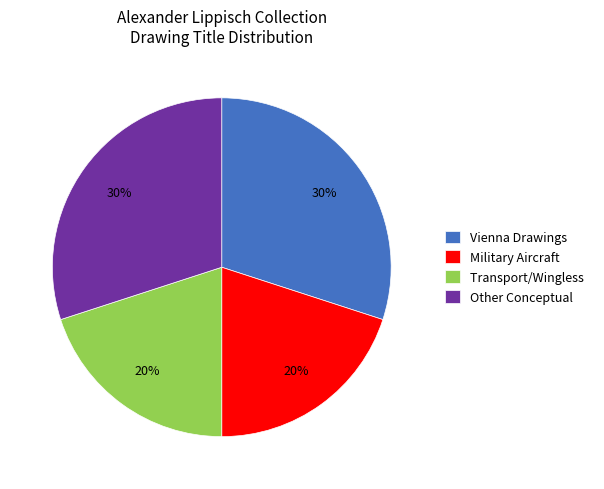

Between Transport/Wingless and Vienna Drawings, which is larger?

Vienna Drawings